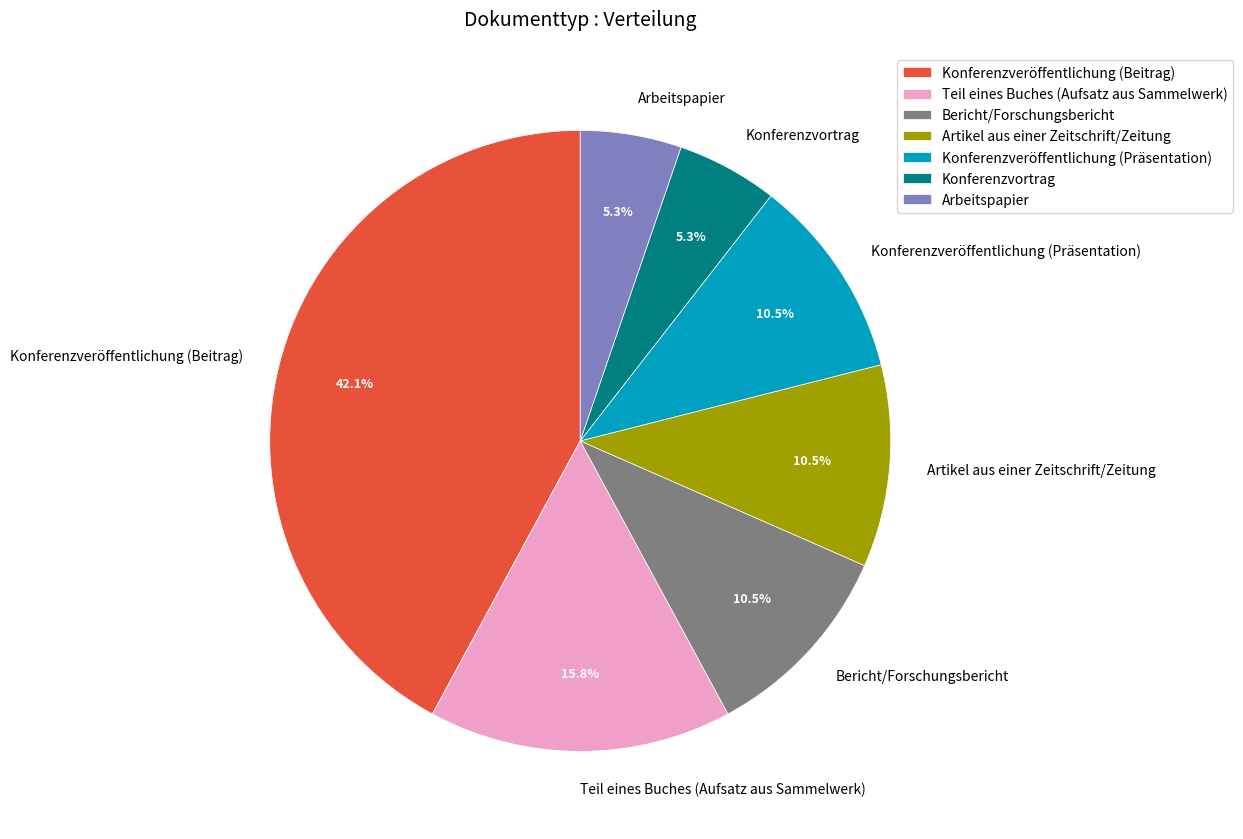

What is the ratio of the value at Konferenzveröffentlichung (Präsentation) to the value at Teil eines Buches (Aufsatz aus Sammelwerk)?

0.7